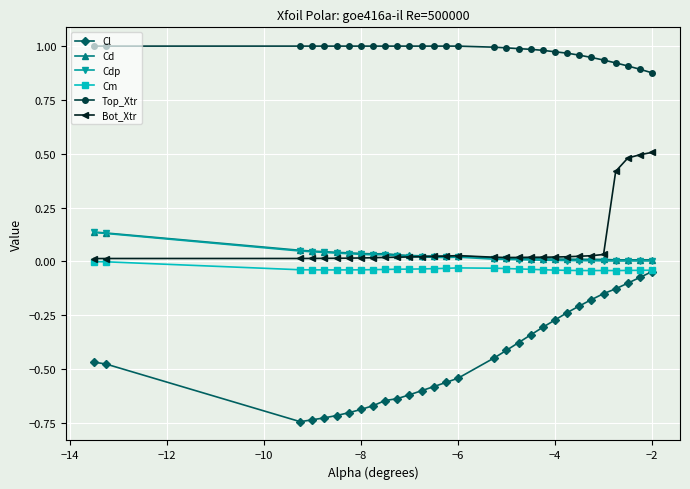

Which series has the widest spread of values?

Cl